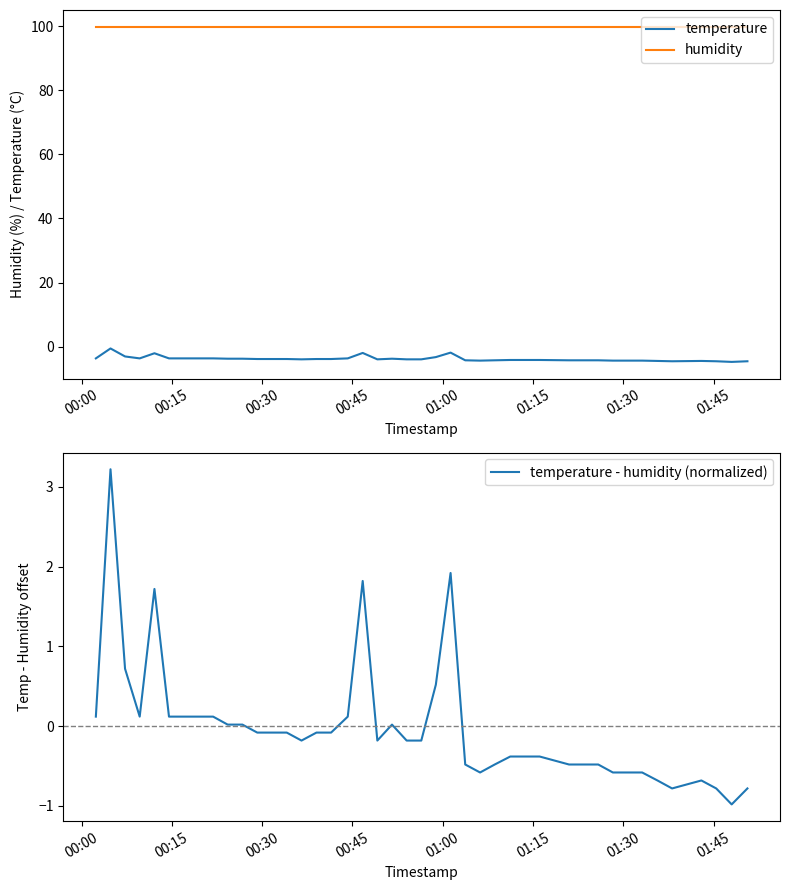

What is the lowest value of the humidity series?

99.9